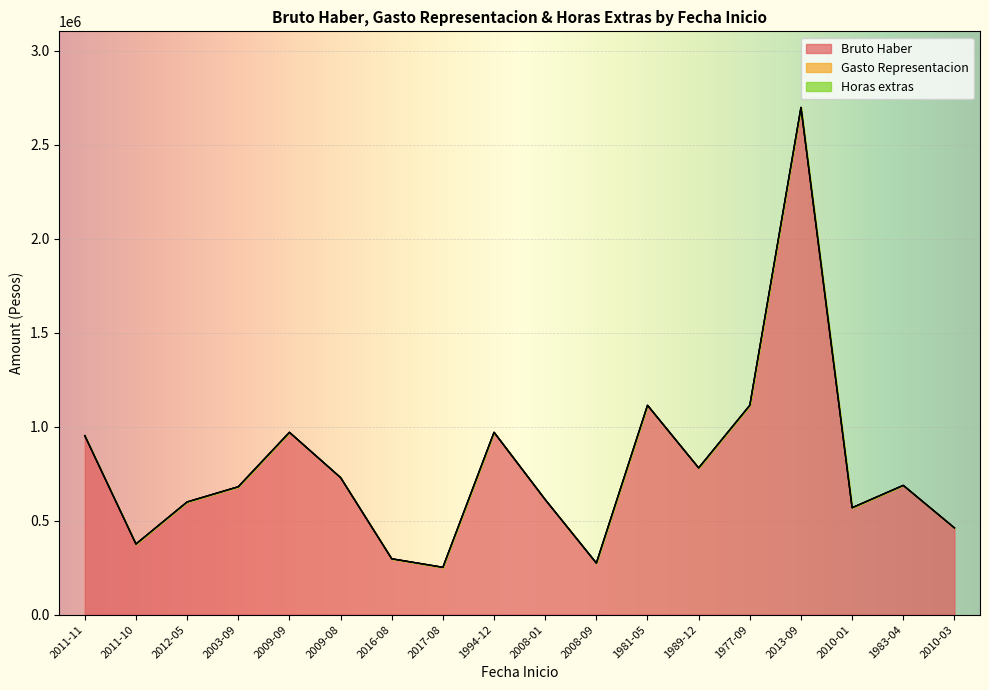

True or false: Horas extras has a value of 0 at 2011-10.

True